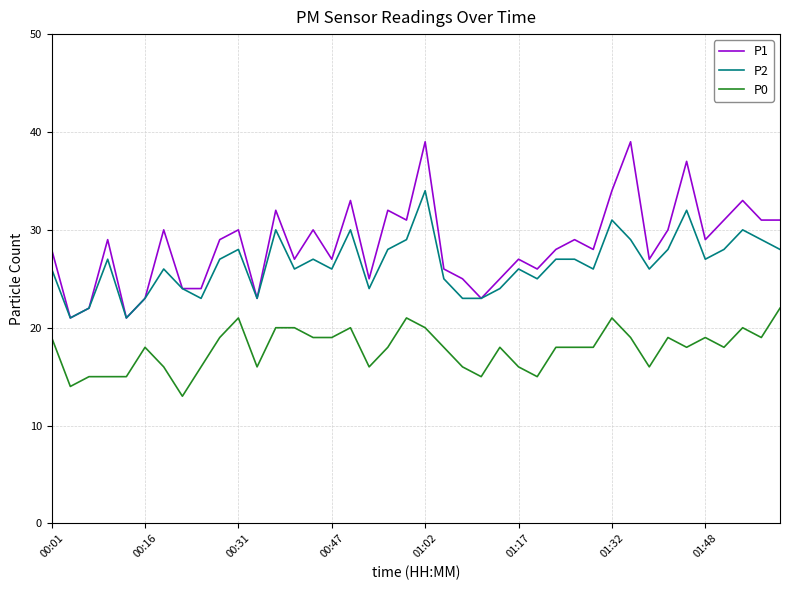

Which series has the largest total across all categories?

P1